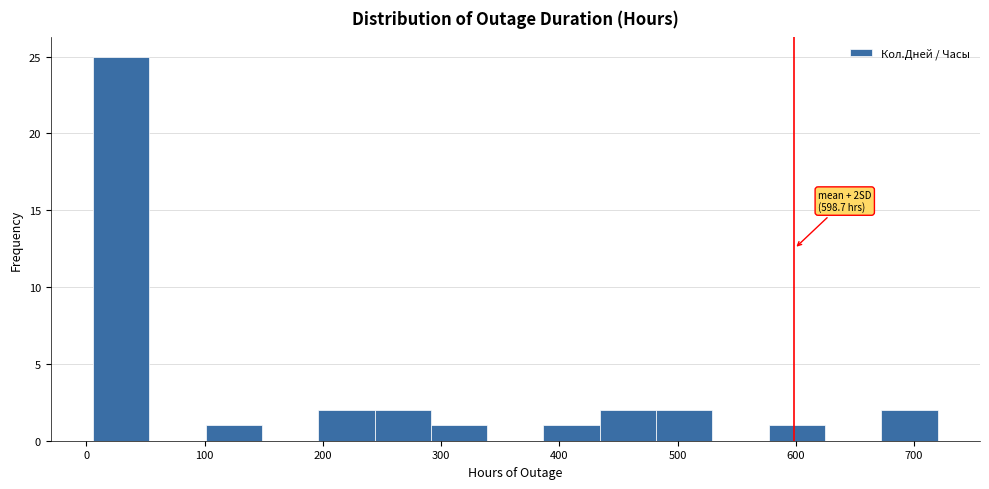

Which range on the x-axis has the tallest bar?

10 to 50